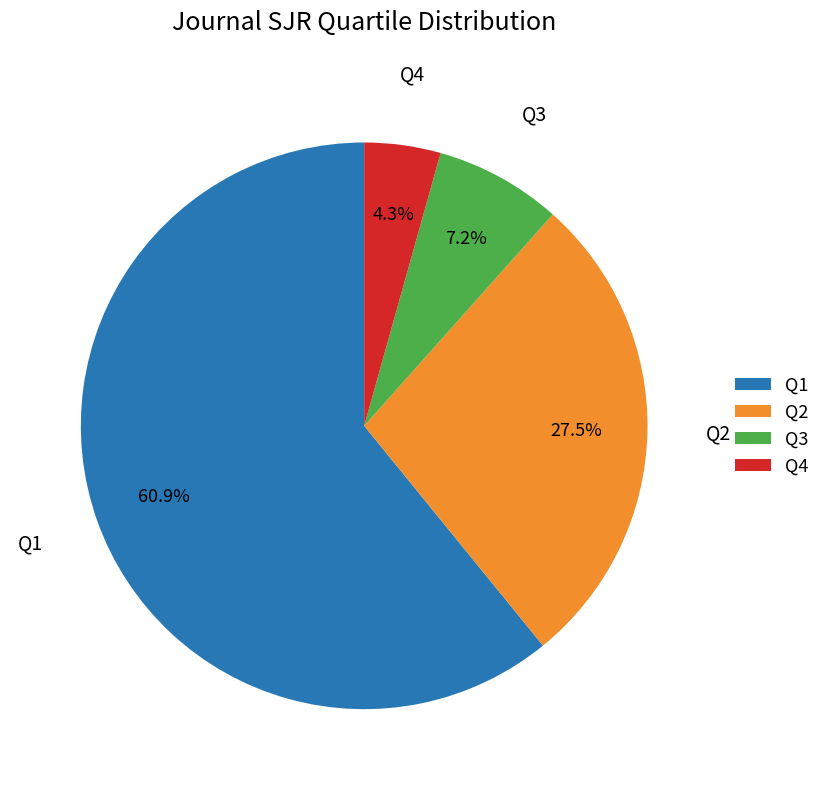

Rank the categories by value from highest to lowest.

Q1, Q2, Q3, Q4